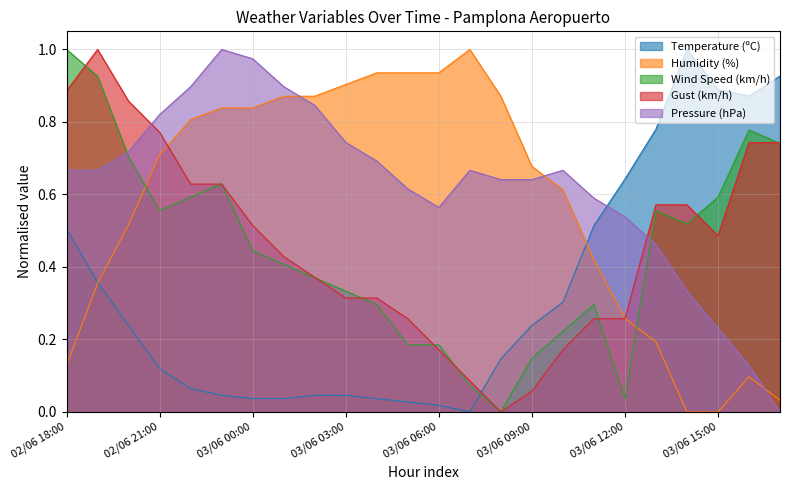

What is the label of the 20th point from the left?

03/06 13:00